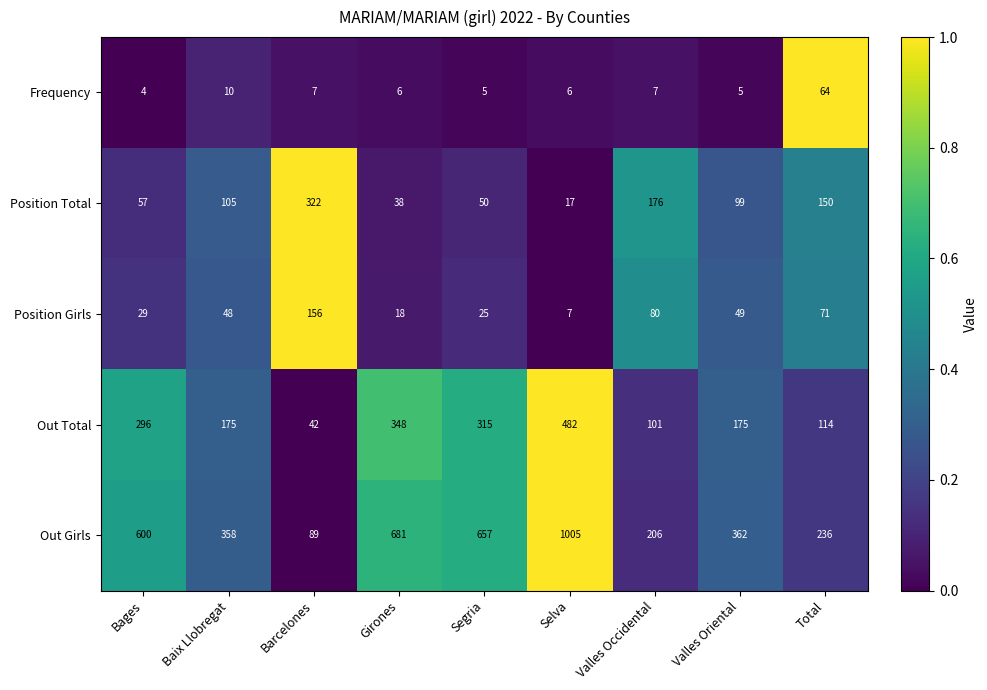

What is the maximum value shown in the chart?

1005